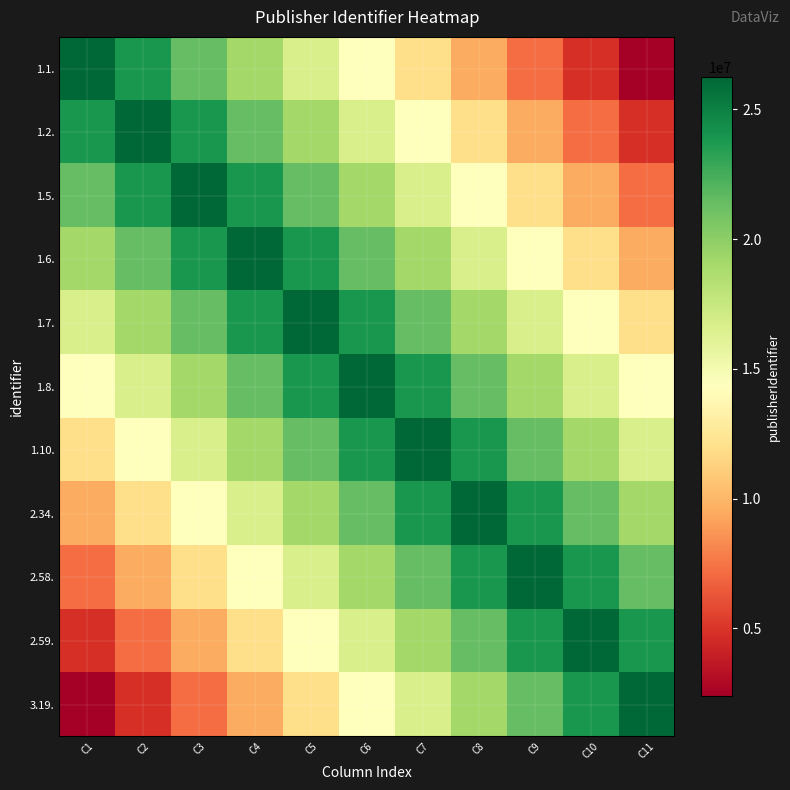

How many data points does each series have?

11